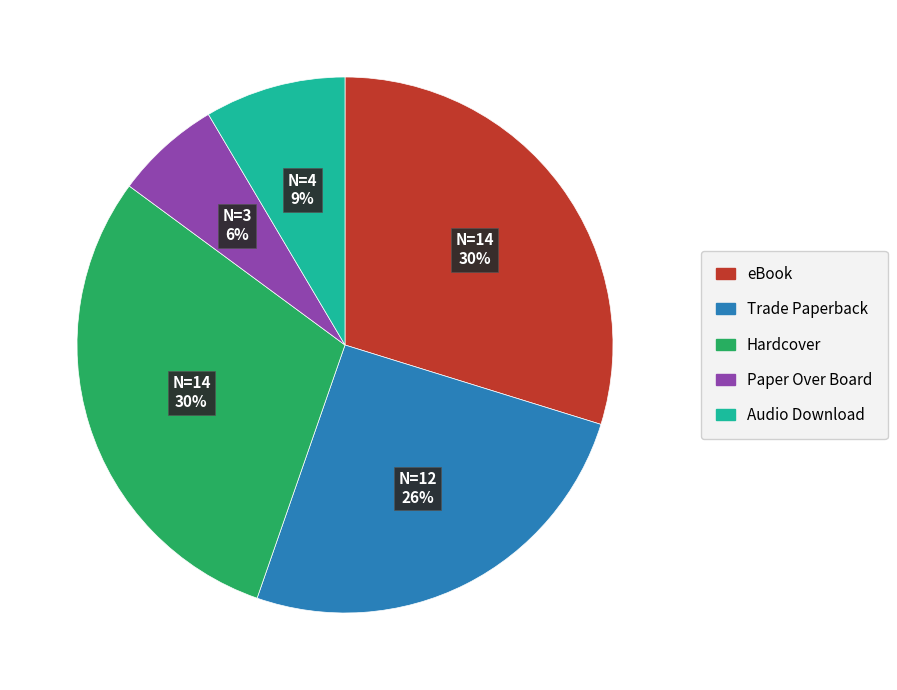

Which has a higher value, Trade Paperback or Audio Download?

Trade Paperback